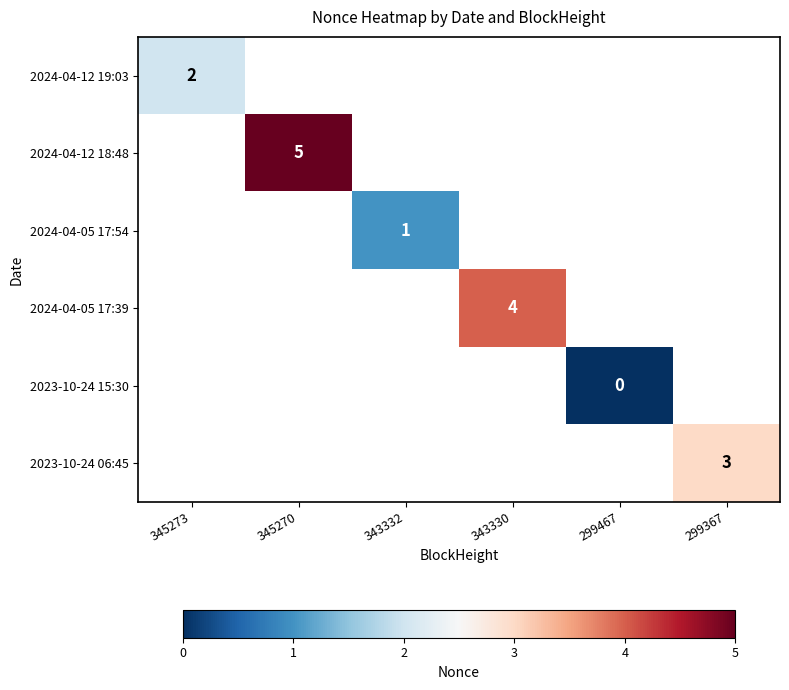

Is it true that 2024-04-05 17:54 equals 1 at 343332?

True